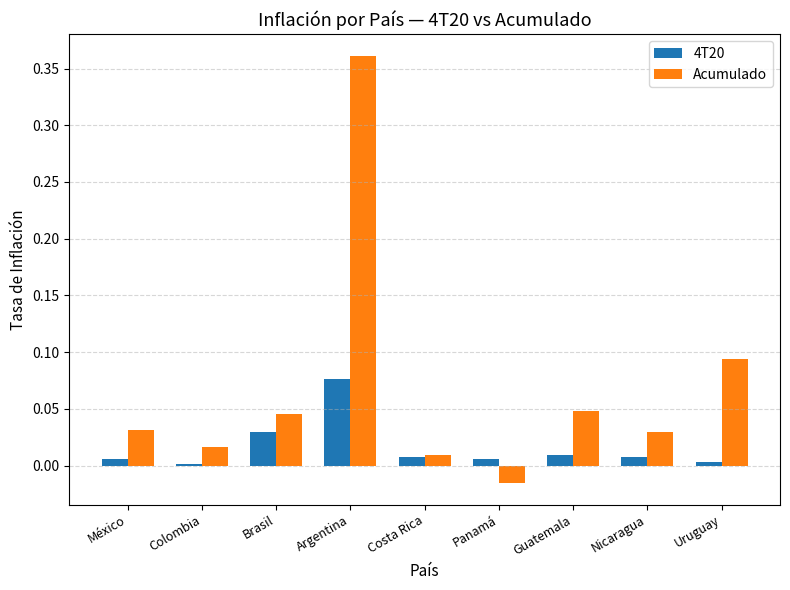

The 4T20 series shows 0.0 at Brasil. True or false?

True